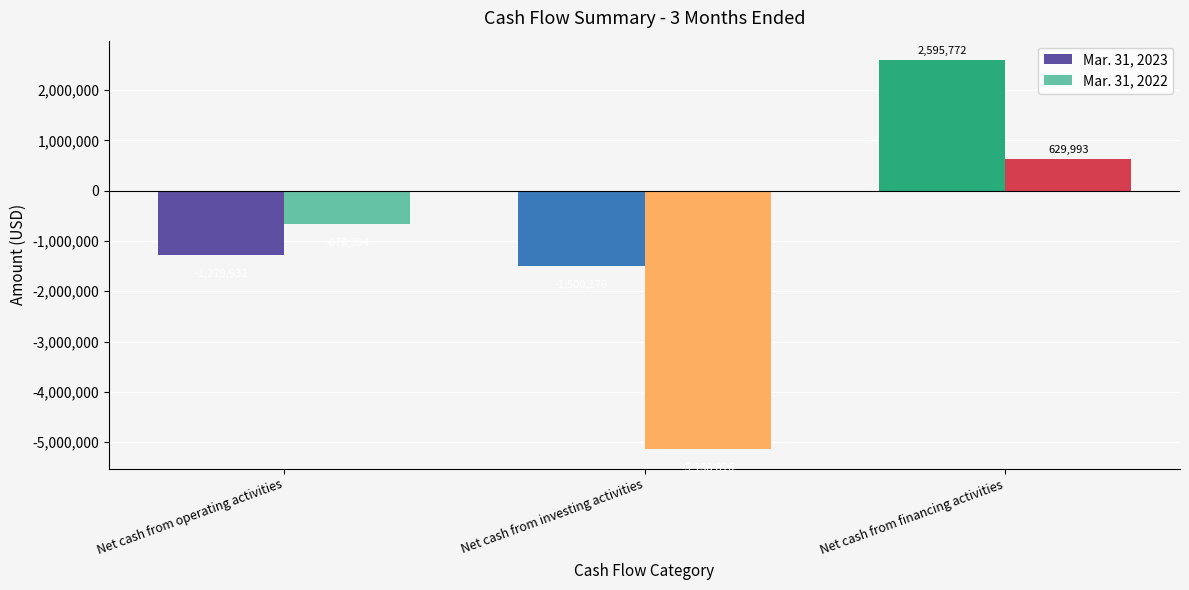

What is the label of the 2nd bar from the right?

Net cash from investing activities